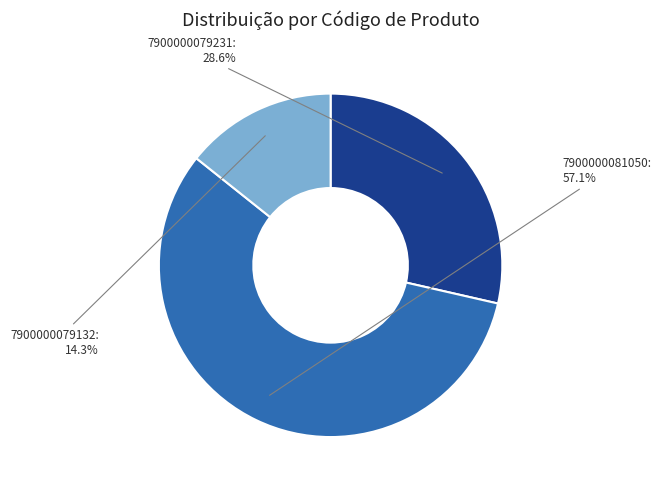

Combined, do 7900000079132 and 7900000081050 account for over 50%?

Yes